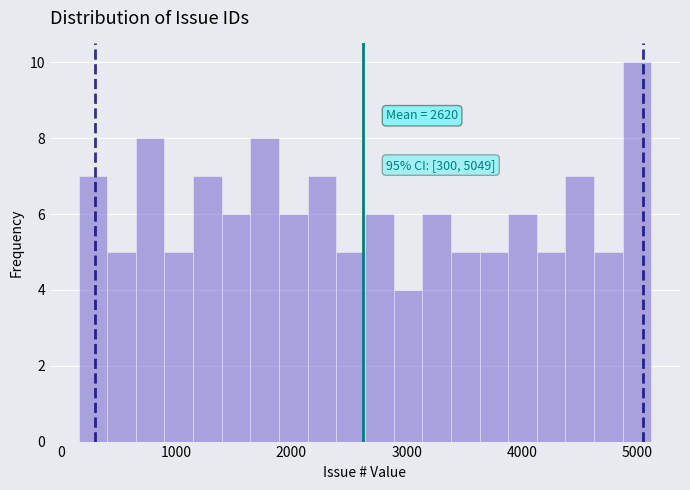

Around what value on the x-axis is the tallest bar? Give the approximate position of its centre, as read against the axis.

5000